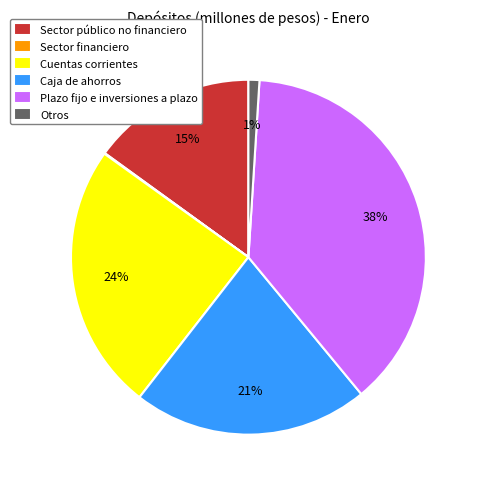

What is the ratio of the value at Cuentas corrientes to the value at Sector público no financiero?

1.6